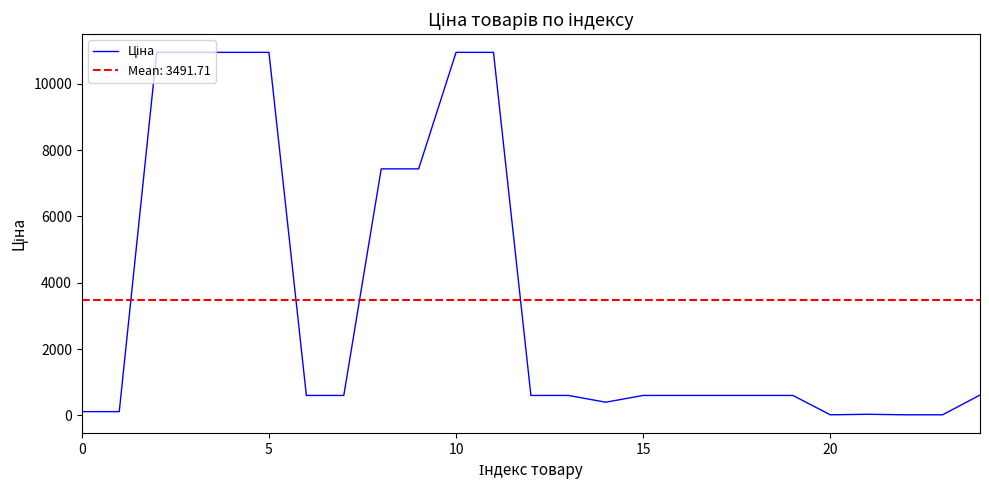

At which category does the chart reach its peak across all series?

10